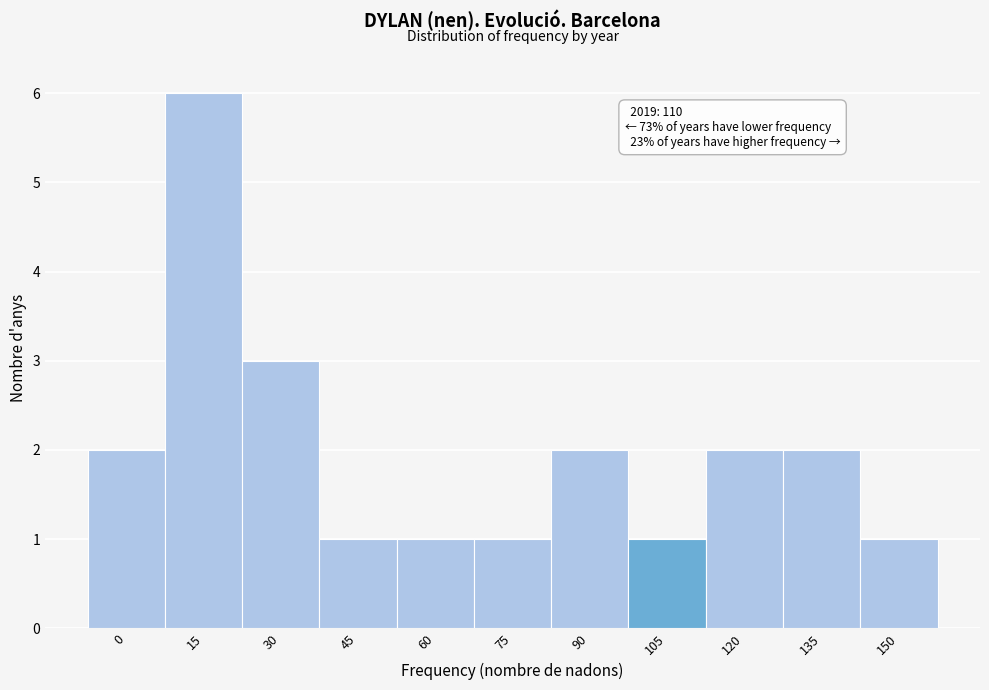

Reading right to left, extract all data points from this chart.

1	2	2	1	2	1	1	1	3	6	2